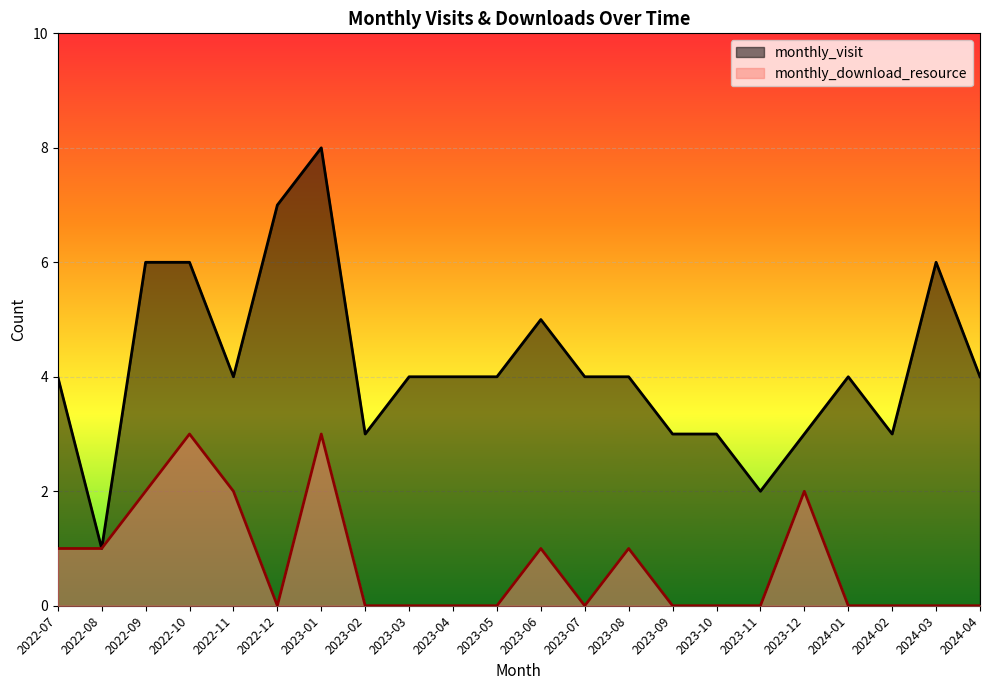

Is the value of monthly_visit at 2023-05 greater than the value of monthly_download_resource at 2024-01?

Yes